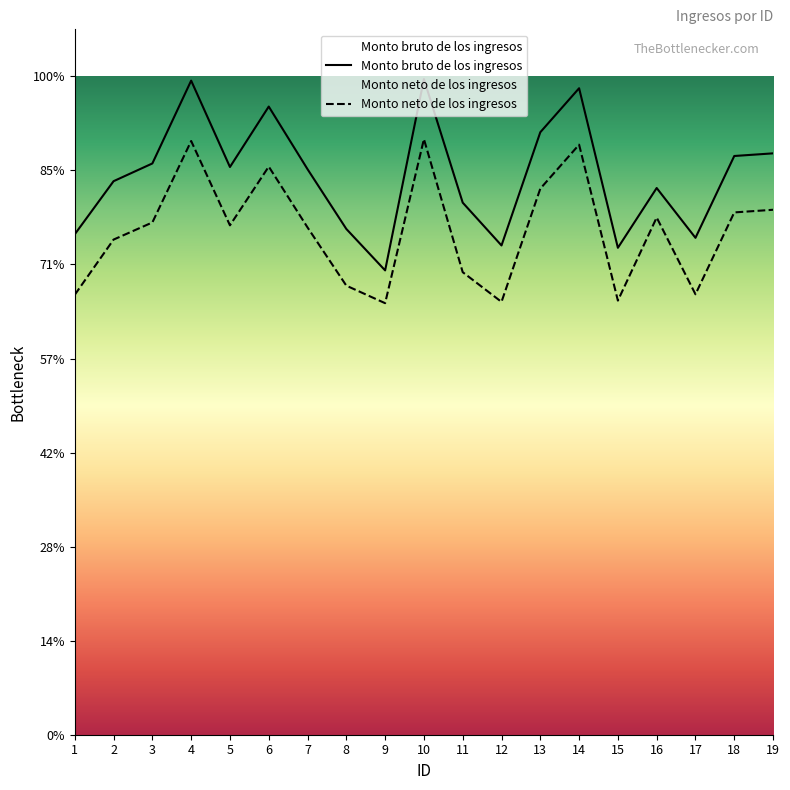

At which label is Monto neto de los ingresos closest to 10921?

3